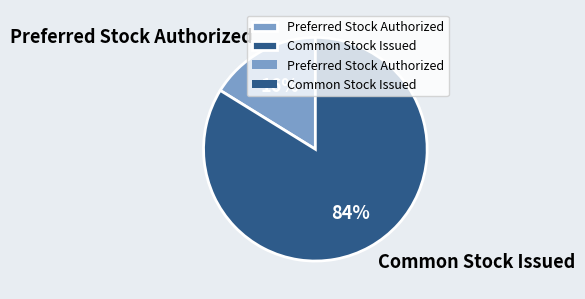

Combined, do Common Stock Issued and Preferred Stock Authorized account for over 50%?

Yes